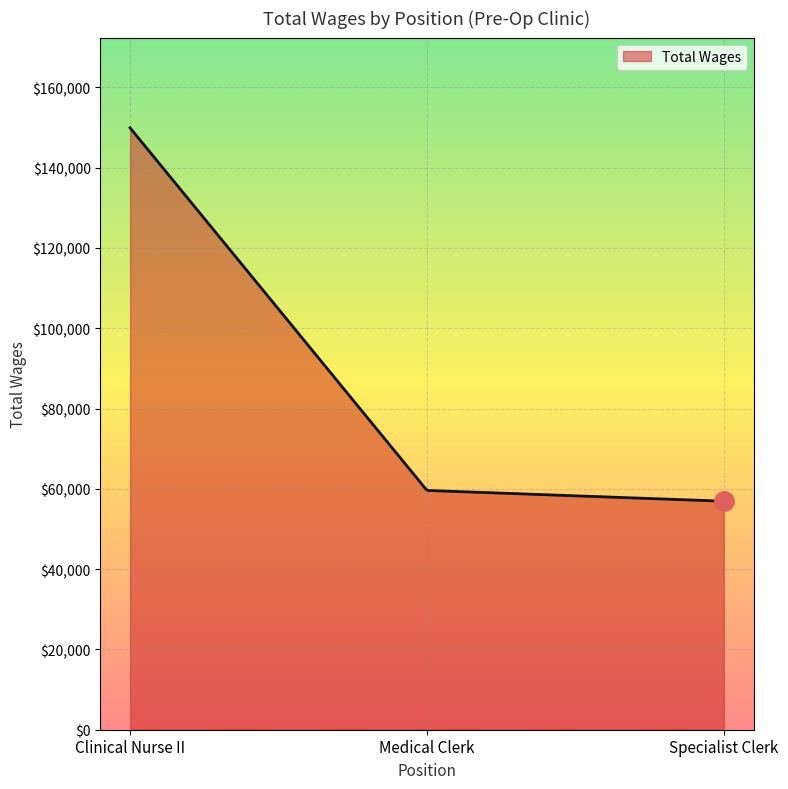

What is the smallest value displayed?

56917.0